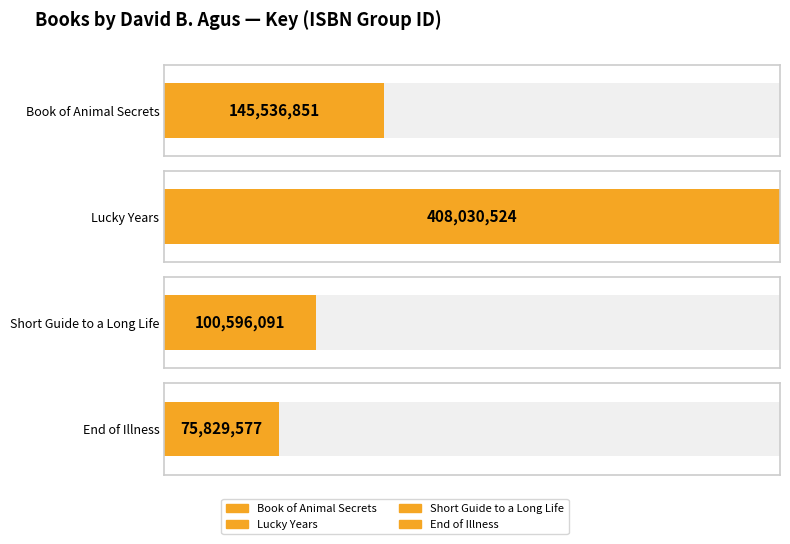

The chart shows a value of 100596091 at Short Guide to a Long Life. True or false?

True